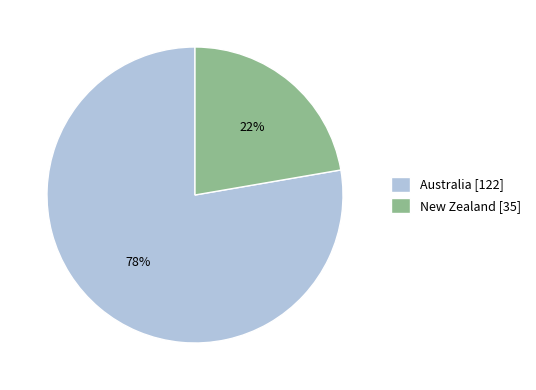

What percentage is the Australia slice, to the nearest percent?

78%